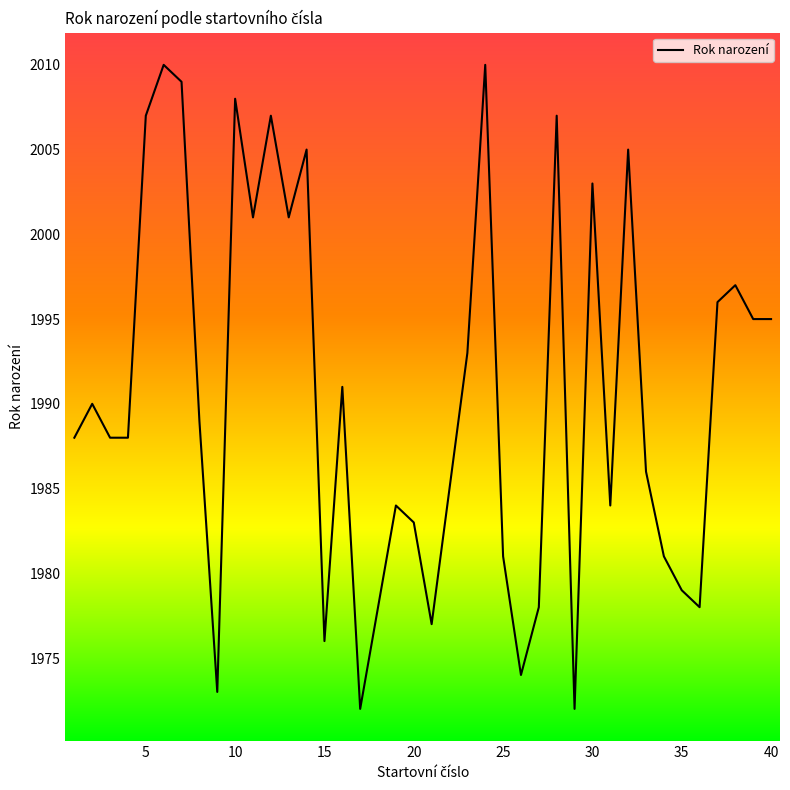

What is the greatest value displayed?

2010